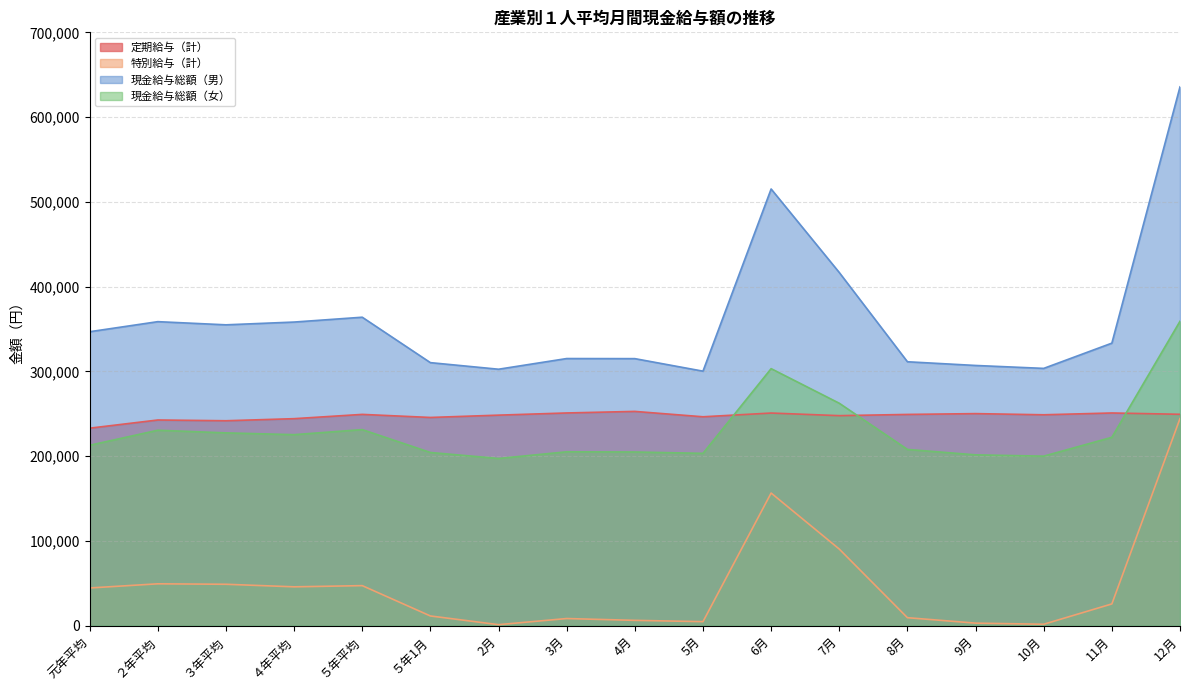

True or false: 現金給与総額（男） and 定期給与（計） cross at least once.

False